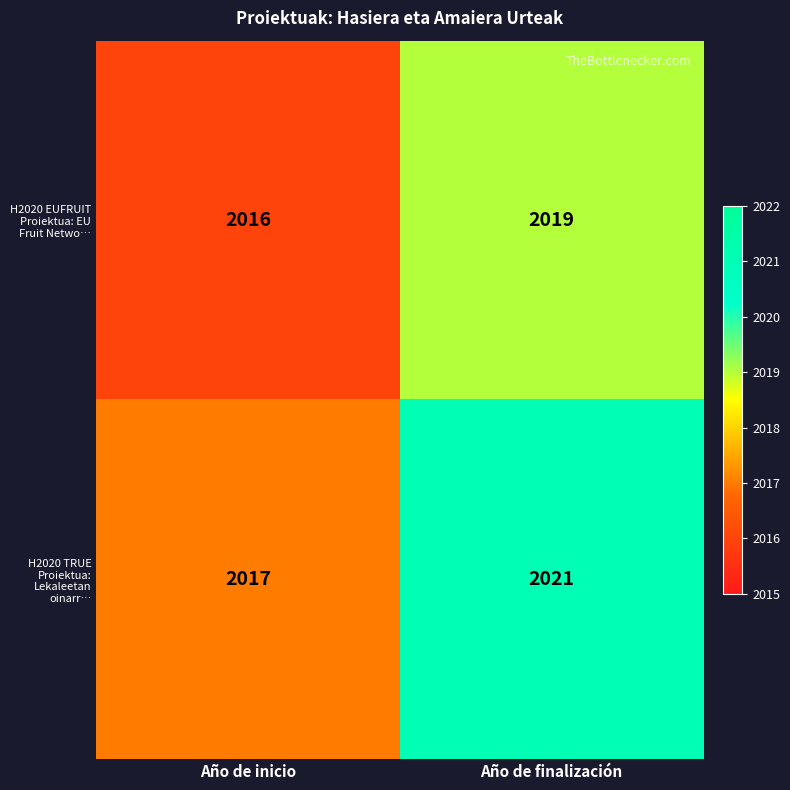

Reading left to right, what are all the values shown in this chart?

H2020 EUFRUIT Proiektua: EU Fruit Netwo…: 2016	2019
H2020 TRUE Proiektua: Lekaleetan oinarr…: 2017	2021